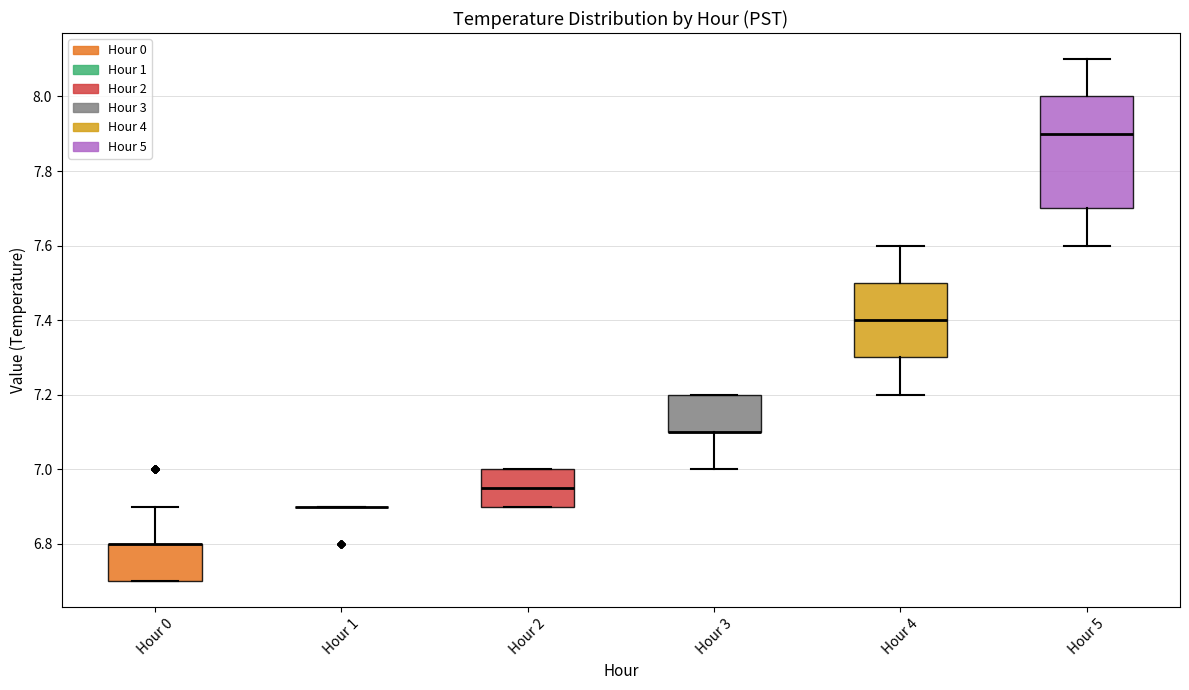

Reading left to right, read every box against the y-axis: the position of its median line, the range the box covers, and the ends of its whiskers. The values are not printed on the chart, so give them approximately, as read against the axis.

Hour 0: median 6.80 (drawn on the box's upper edge), box 6.70 to 6.80, whiskers 6.70 to 6.90
Hour 1: box collapsed to a line at 6.90, whiskers 6.90 to 6.90
Hour 2: median 6.96, box 6.90 to 7.00, whiskers 6.90 to 7.00
Hour 3: median 7.10 (drawn on the box's lower edge), box 7.10 to 7.20, whiskers 7.00 to 7.20
Hour 4: median 7.40, box 7.30 to 7.50, whiskers 7.20 to 7.60
Hour 5: median 7.90, box 7.70 to 8.00, whiskers 7.60 to 8.10